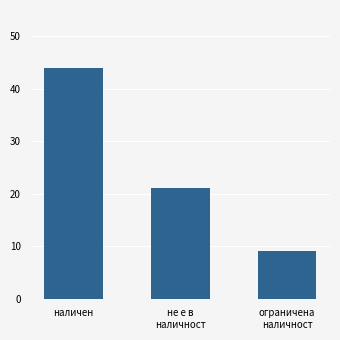

The value at ограничена
наличност is 9. True or false?

True